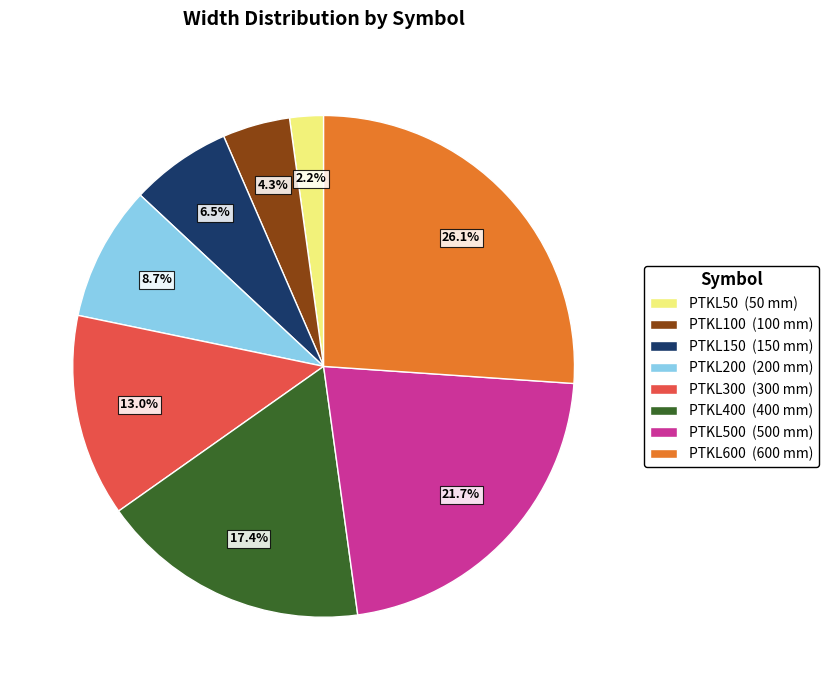

Which category has the biggest portion of the pie?

PTKL600 (600 mm)